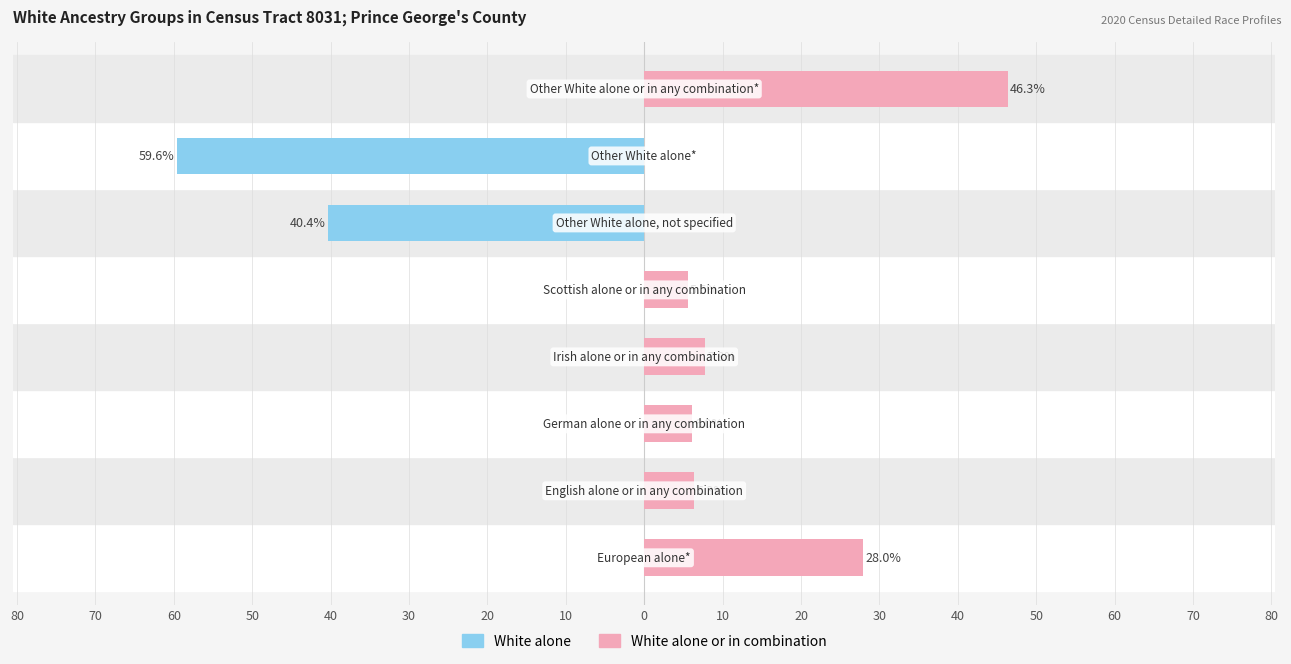

How many groups of bars are there?

8